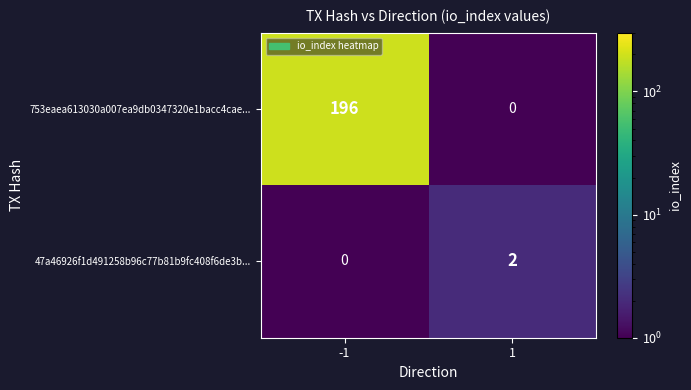

What is the maximum value shown in the chart?

196